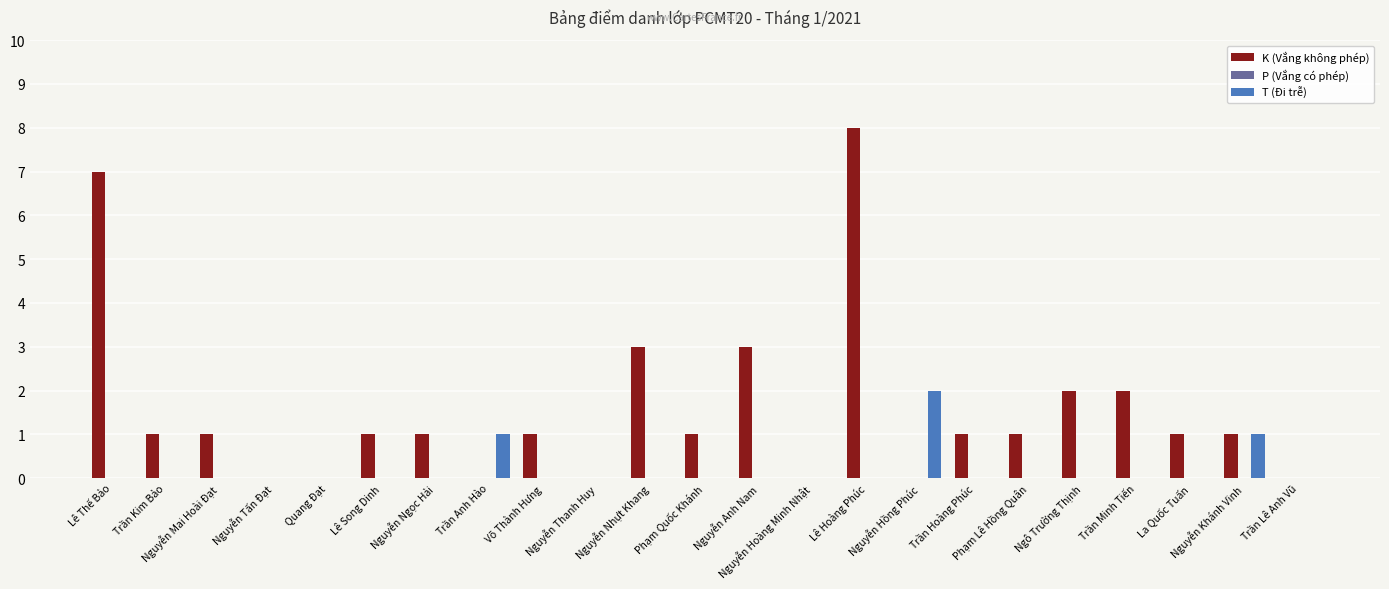

What is the maximum value shown in the chart?

8